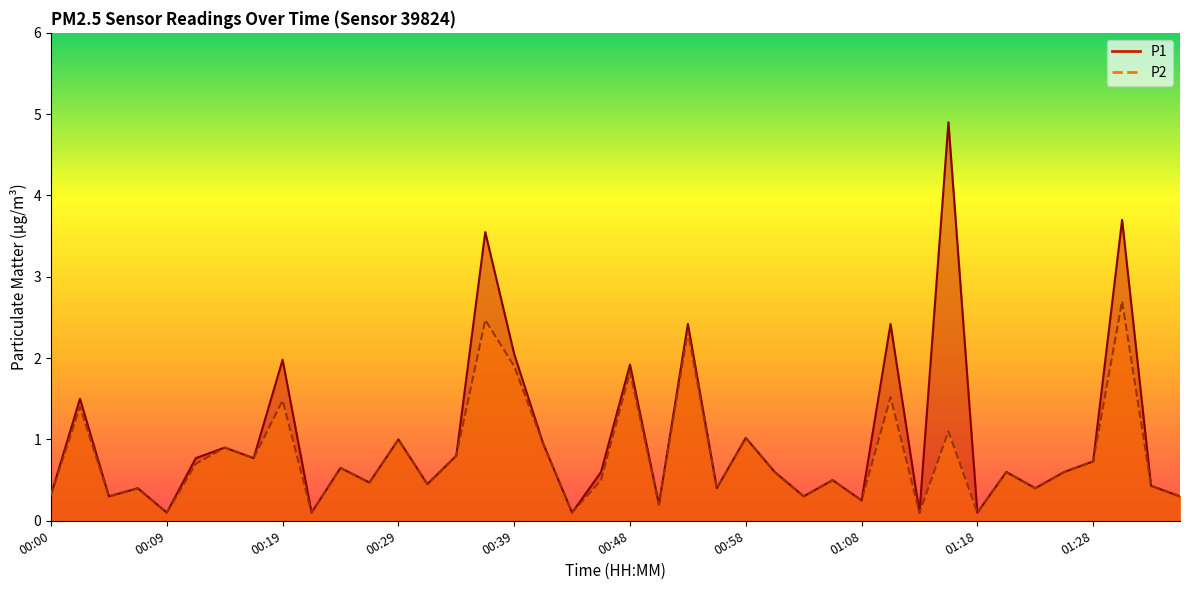

Which label corresponds to the largest value in the chart?

01:16